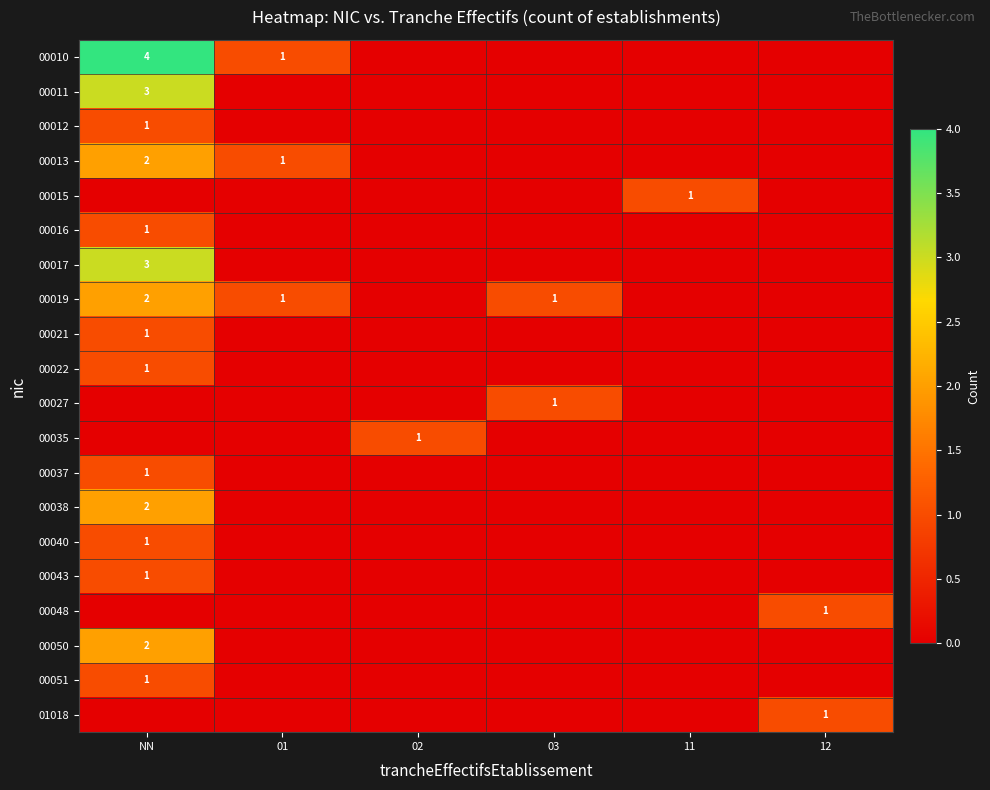

At how many categories does at least one series exceed 3?

1